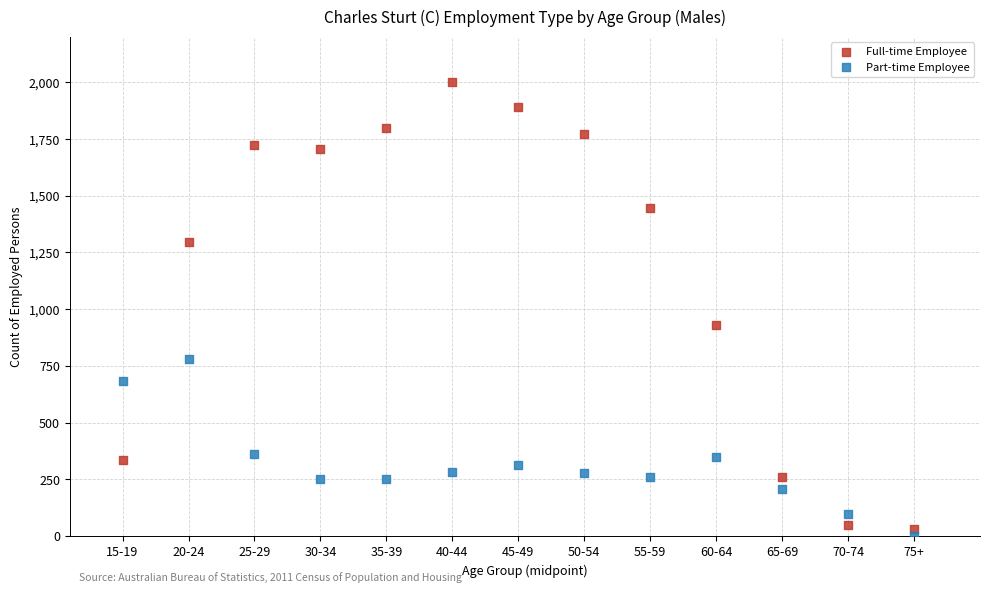

Across all data points, what is the range of X values (max minus min)?

60